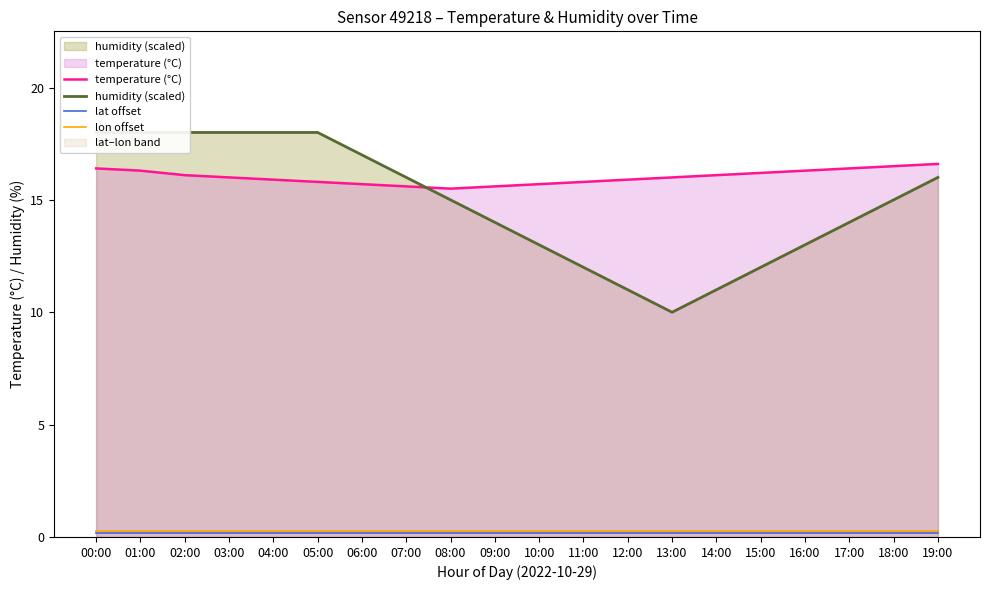

List the labels in order of lat offset value, smallest first.

00:00, 01:00, 02:00, 03:00, 04:00, 05:00, 06:00, 07:00, 08:00, 09:00, 10:00, 11:00, 12:00, 13:00, 14:00, 15:00, 16:00, 17:00, 18:00, 19:00